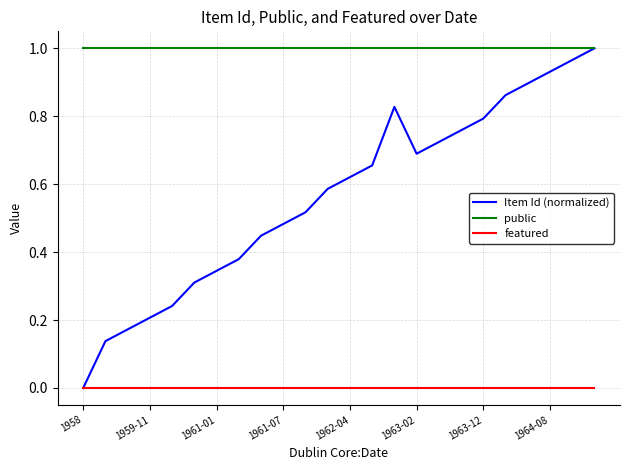

True or false: public and featured cross at least once.

False